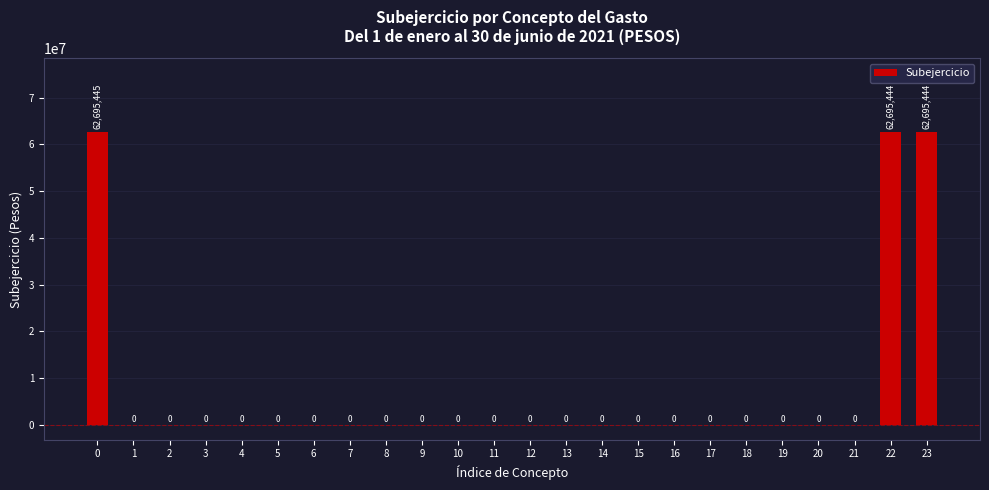

Which has a higher value, 22 or 10?

22